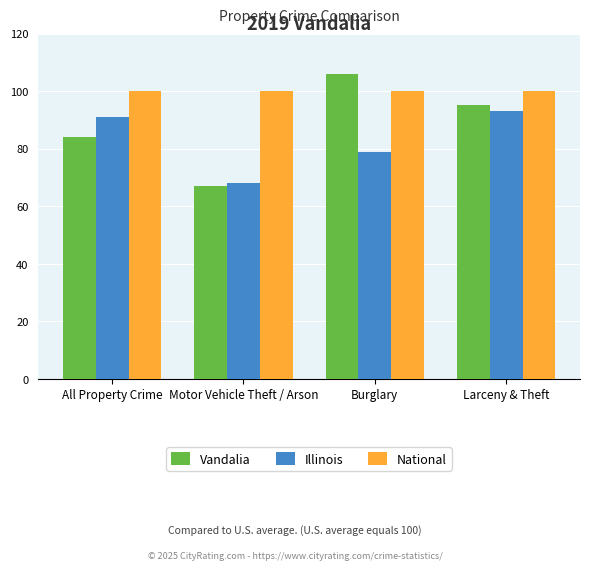

Is the value of Illinois at Larceny & Theft greater than the value of National at All Property Crime?

No